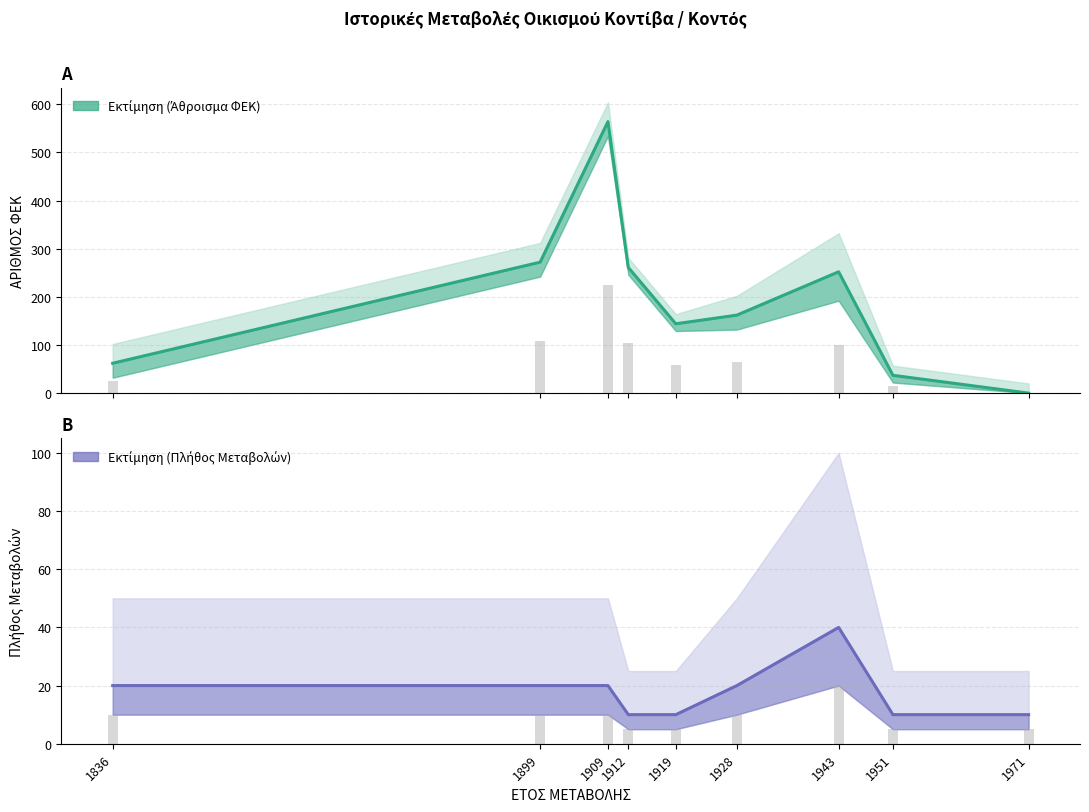

Reading right to left, transcribe all the data shown in this chart.

Άθροισμα ΦΕΚ: 0	37	252	162	144	261	564	272	62
Πλήθος Μεταβολών: 10	10	40	20	10	10	20	20	20